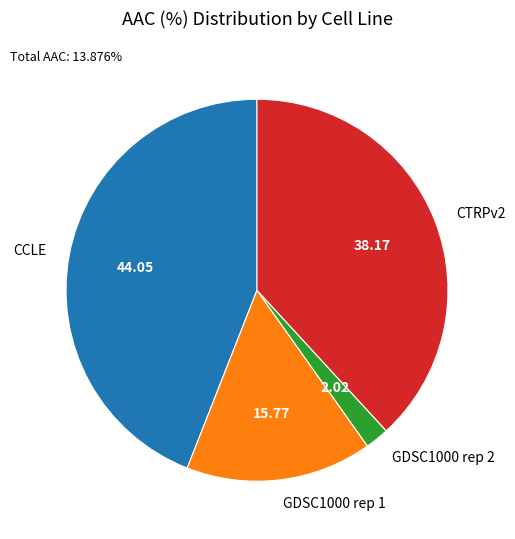

Between CTRPv2 and CCLE, which is larger?

CCLE